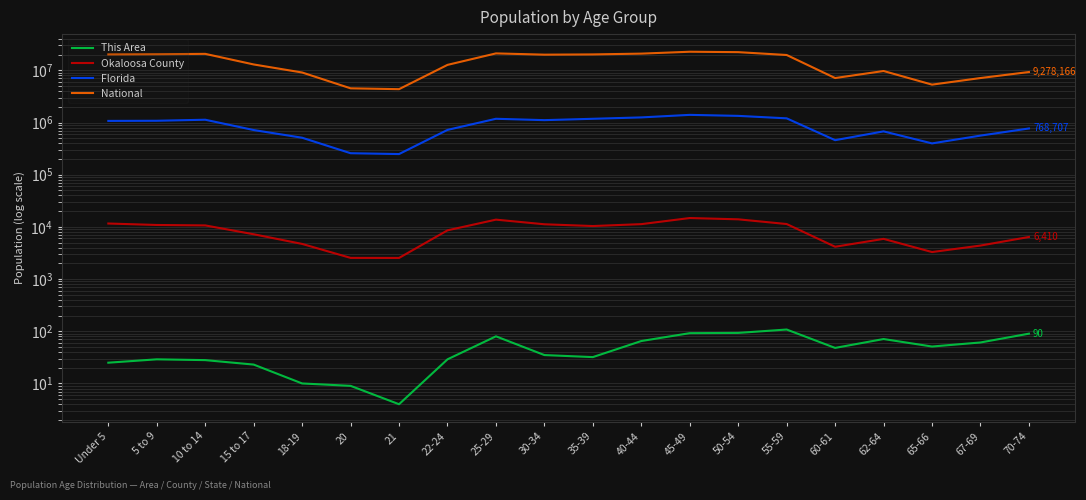

Where does the Florida series first go above 1073506?

5 to 9